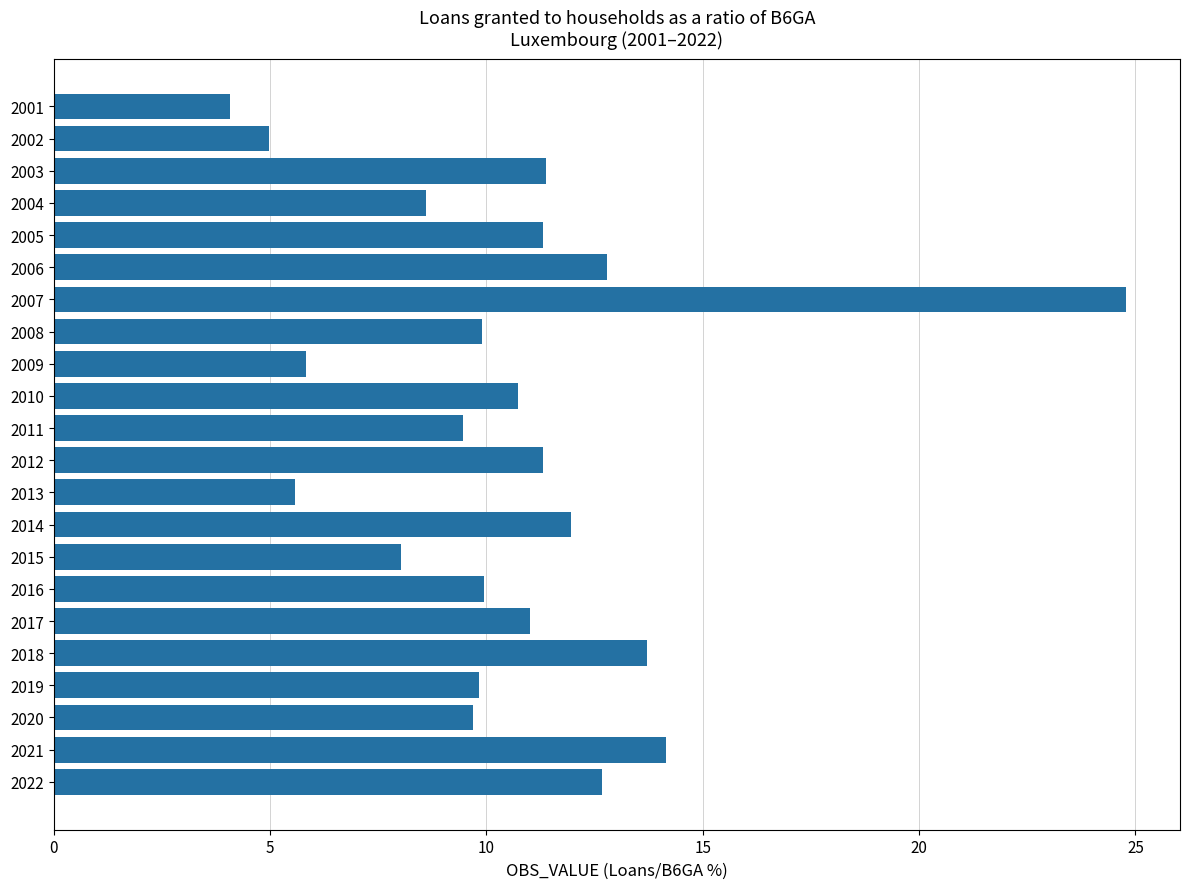

What is the average value?

10.5